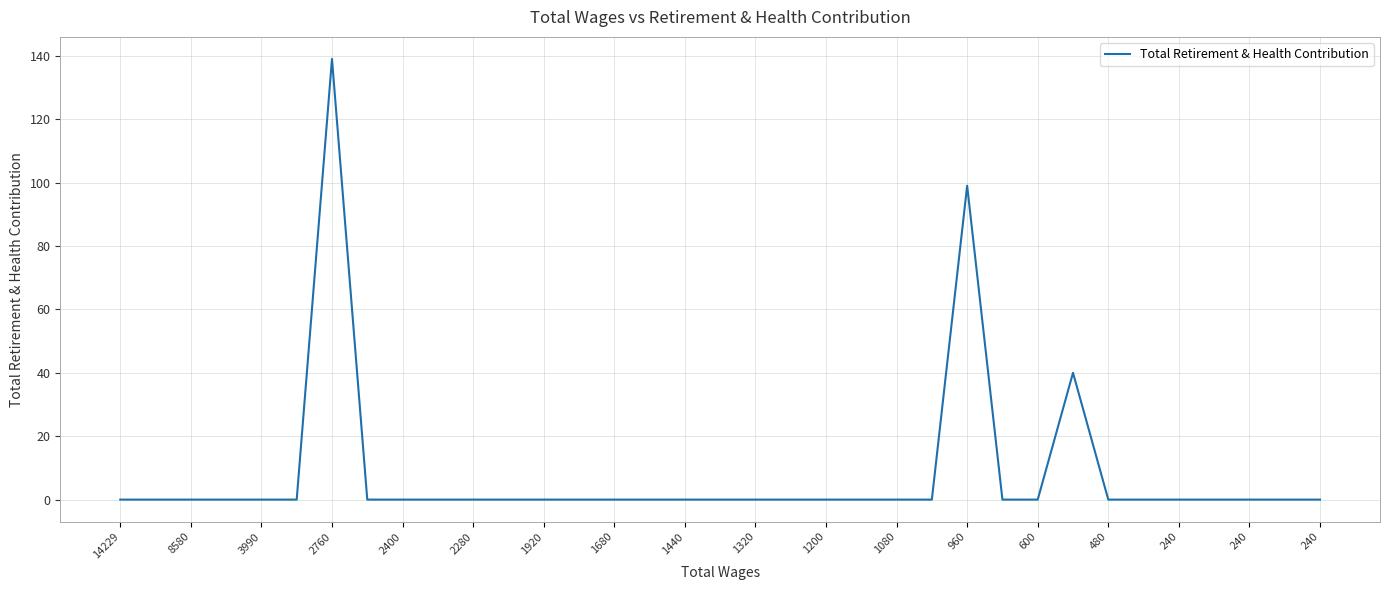

How many categories are shown in the chart?

35